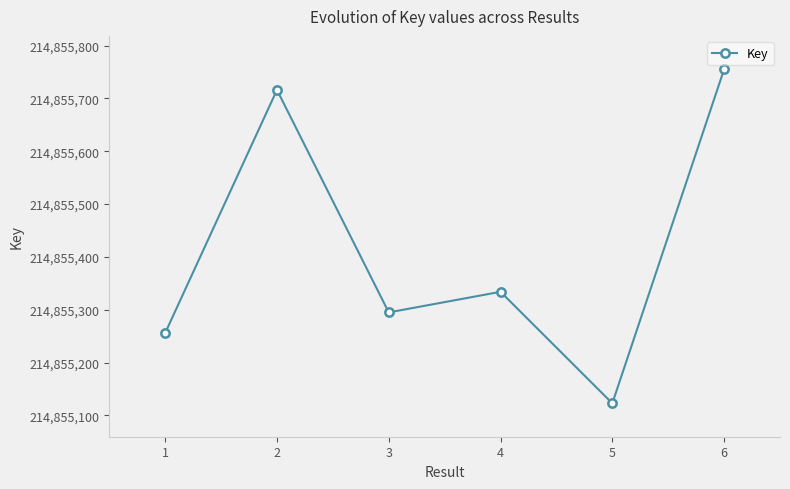

Rank the categories by value from highest to lowest.

6, 2, 4, 3, 1, 5